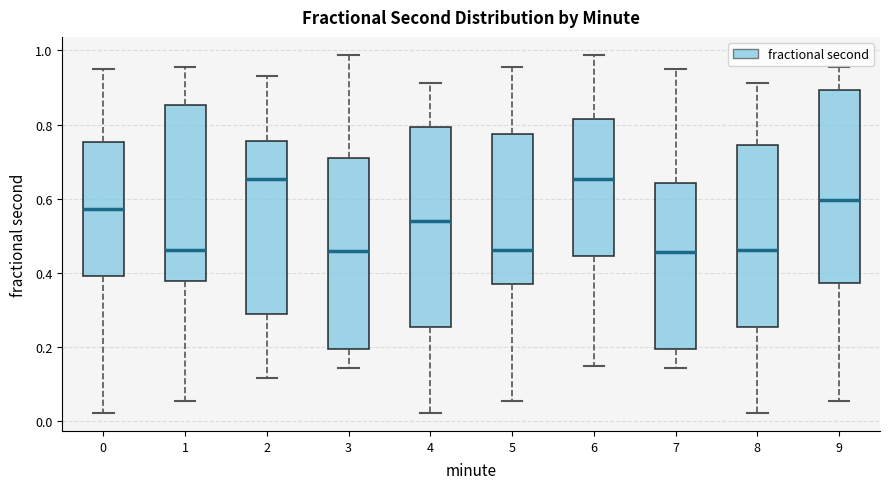

Reading left to right, read every box against the y-axis: the position of its median line, the range the box covers, and the ends of its whiskers. The values are not printed on the chart, so give them approximately, as read against the axis.

0: median 0.58, box 0.40 to 0.76, whiskers 0.02 to 0.94
1: median 0.46, box 0.38 to 0.86, whiskers 0.06 to 0.96
2: median 0.66, box 0.28 to 0.76, whiskers 0.12 to 0.94
3: median 0.46, box 0.20 to 0.72, whiskers 0.14 to 0.98
4: median 0.54, box 0.26 to 0.80, whiskers 0.02 to 0.92
5: median 0.46, box 0.36 to 0.78, whiskers 0.06 to 0.96
6: median 0.66, box 0.44 to 0.82, whiskers 0.14 to 0.98
7: median 0.46, box 0.20 to 0.64, whiskers 0.14 to 0.94
8: median 0.46, box 0.26 to 0.74, whiskers 0.02 to 0.92
9: median 0.60, box 0.38 to 0.90, whiskers 0.06 to 0.96